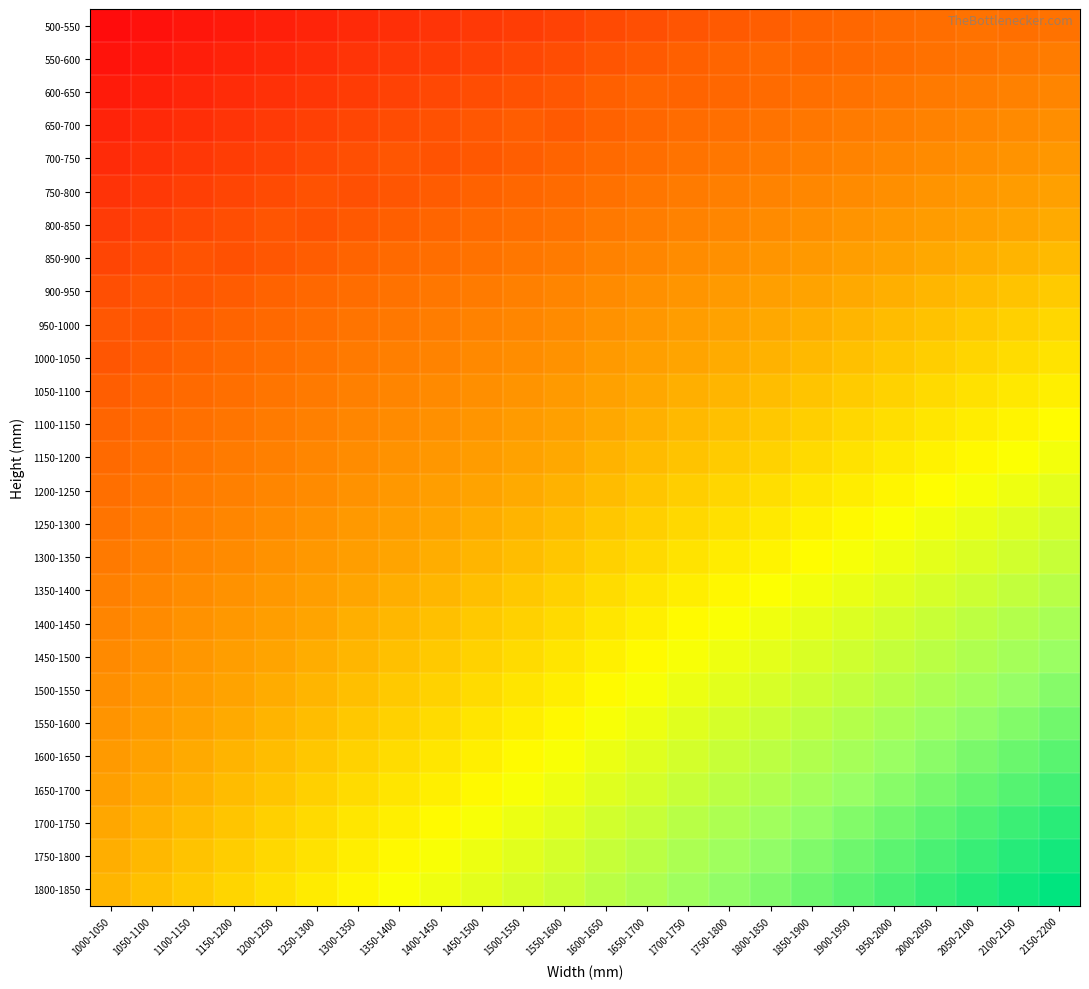

Reading left to right, list all the values displayed in this chart.

500-550: 1000-1050=11444	1050-1100=11754	1100-1150=12068	1150-1200=12378	1200-1250=12687	1250-1300=12998	1300-1350=13381	1350-1400=13691	1400-1450=14000	1450-1500=14315	1500-1550=14624	1550-1600=14934	1600-1650=15432	1650-1700=15747	1700-1750=16136	1750-1800=16446	1800-1850=16760	1850-1900=17070	1900-1950=17379	1950-2000=17690	2000-2050=18004	2050-2100=18314	2100-2150=18082	2150-2200=18381
550-600: 1000-1050=11944	1050-1100=12272	1100-1150=12599	1150-1200=12930	1200-1250=13257	1250-1300=13585	1300-1350=13981	1350-1400=14313	1400-1450=14640	1450-1500=14967	1500-1550=15299	1550-1600=15626	1600-1650=16141	1650-1700=16469	1700-1750=16880	1750-1800=17207	1800-1850=17534	1850-1900=17326	1900-1950=17636	1950-2000=17948	2000-2050=18258	2050-2100=18573	2100-2150=18883	2150-2200=19193
600-650: 1000-1050=12439	1050-1100=12788	1100-1150=13133	1150-1200=13477	1200-1250=13826	1250-1300=14171	1300-1350=14585	1350-1400=14930	1400-1450=15279	1450-1500=15623	1500-1550=15968	1550-1600=16317	1600-1650=16850	1650-1700=17195	1700-1750=17066	1750-1800=17395	1800-1850=17721	1850-1900=18046	1900-1950=18376	1950-2000=18702	2000-2050=19028	2050-2100=19353	2100-2150=19683	2150-2200=20009
650-700: 1000-1050=12939	1050-1100=13301	1100-1150=13667	1150-1200=14029	1200-1250=14391	1250-1300=14758	1300-1350=15189	1350-1400=15551	1400-1450=15913	1450-1500=16280	1500-1550=16641	1550-1600=16450	1600-1650=16983	1650-1700=17324	1700-1750=17744	1750-1800=18085	1800-1850=18430	1850-1900=18770	1900-1950=19111	1950-2000=19457	2000-2050=19798	2050-2100=20138	2100-2150=20479	2150-2200=20824
700-750: 1000-1050=13448	1050-1100=13828	1100-1150=14207	1150-1200=14591	1200-1250=14971	1250-1300=15350	1300-1350=15803	1350-1400=16183	1400-1450=16022	1450-1500=16378	1500-1550=16738	1550-1600=17093	1600-1650=17638	1650-1700=17998	1700-1750=18433	1750-1800=18789	1800-1850=19145	1850-1900=19505	1900-1950=19861	1950-2000=20218	2000-2050=20578	2050-2100=20934	2100-2150=21289	2150-2200=21645
750-800: 1000-1050=13948	1050-1100=14345	1100-1150=14742	1150-1200=15139	1200-1250=15540	1250-1300=15937	1300-1350=15863	1350-1400=16238	1400-1450=16609	1450-1500=16980	1500-1550=17351	1550-1600=17727	1600-1650=18286	1650-1700=18657	1700-1750=19112	1750-1800=19483	1800-1850=19854	1850-1900=20225	1900-1950=20600	1950-2000=20972	2000-2050=21343	2050-2100=21719	2100-2150=22090	2150-2200=22460
800-850: 1000-1050=14443	1050-1100=14862	1100-1150=15276	1150-1200=15690	1200-1250=16105	1250-1300=15965	1300-1350=16420	1350-1400=16807	1400-1450=17197	1450-1500=17583	1500-1550=17969	1550-1600=18355	1600-1650=18934	1650-1700=19320	1700-1750=19787	1750-1800=20177	1800-1850=20563	1850-1900=20949	1900-1950=21335	1950-2000=21727	2000-2050=22113	2050-2100=22499	2100-2150=22890	2150-2200=23276
850-900: 1000-1050=15131	1050-1100=15563	1100-1150=15998	1150-1200=15888	1200-1250=16289	1250-1300=16691	1300-1350=17166	1350-1400=17567	1400-1450=17969	1450-1500=18374	1500-1550=18776	1550-1600=19177	1600-1650=19767	1650-1700=20172	1700-1750=20654	1750-1800=21055	1800-1850=21460	1850-1900=21862	1900-1950=22263	1950-2000=22666	2000-2050=23071	2050-2100=23473	2100-2150=23874	2150-2200=24280
900-950: 1000-1050=15822	1050-1100=16271	1100-1150=16171	1150-1200=16592	1200-1250=17008	1250-1300=17425	1300-1350=17911	1350-1400=18331	1400-1450=18748	1450-1500=19164	1500-1550=19585	1550-1600=20002	1600-1650=20606	1650-1700=21023	1700-1750=21524	1750-1800=21940	1800-1850=22357	1850-1900=22778	1900-1950=23194	1950-2000=23612	2000-2050=24028	2050-2100=24449	2100-2150=24866	2150-2200=25282
950-1000: 1000-1050=16317	1050-1100=16236	1100-1150=16667	1150-1200=17099	1200-1250=17535	1250-1300=17967	1300-1350=18468	1350-1400=18899	1400-1450=19335	1450-1500=19767	1500-1550=20199	1550-1600=20635	1600-1650=21255	1650-1700=21687	1700-1750=22198	1750-1800=22634	1800-1850=23066	1850-1900=23498	1900-1950=23934	1950-2000=24366	2000-2050=24798	2050-2100=25230	2100-2150=25666	2150-2200=26098
1000-1050: 1000-1050=16267	1050-1100=16714	1100-1150=17165	1150-1200=17612	1200-1250=18058	1250-1300=18510	1300-1350=19026	1350-1400=19473	1400-1450=19920	1450-1500=20371	1500-1550=20818	1550-1600=21265	1600-1650=21904	1650-1700=22351	1700-1750=22878	1750-1800=23325	1800-1850=23776	1850-1900=24223	1900-1950=24670	1950-2000=25122	2000-2050=25569	2050-2100=26016	2100-2150=26463	2150-2200=26914
1050-1100: 1000-1050=16733	1050-1100=17195	1100-1150=17657	1150-1200=18123	1200-1250=18585	1250-1300=19048	1300-1350=19583	1350-1400=20045	1400-1450=20507	1450-1500=20970	1500-1550=21436	1550-1600=21898	1600-1650=22548	1650-1700=23015	1700-1750=23557	1750-1800=24019	1800-1850=24481	1850-1900=24947	1900-1950=25409	1950-2000=25873	2000-2050=26339	2050-2100=26801	2100-2150=27263	2150-2200=27725
1100-1150: 1000-1050=17172	1050-1100=17650	1100-1150=18127	1150-1200=18604	1200-1250=19085	1250-1300=19563	1300-1350=20109	1350-1400=20591	1400-1450=21068	1450-1500=21546	1500-1550=22023	1550-1600=22504	1600-1650=23170	1650-1700=23647	1700-1750=24208	1750-1800=24686	1800-1850=25163	1850-1900=25640	1900-1950=26122	1950-2000=26600	2000-2050=27077	2050-2100=27559	2100-2150=28036	2150-2200=28513
1150-1200: 1000-1050=17635	1050-1100=18132	1100-1150=18624	1150-1200=19116	1200-1250=19609	1250-1300=20106	1300-1350=20667	1350-1400=21160	1400-1450=21656	1450-1500=22149	1500-1550=22641	1550-1600=23134	1600-1650=23819	1650-1700=24311	1700-1750=24884	1750-1800=25380	1800-1850=25873	1850-1900=26365	1900-1950=26858	1950-2000=27355	2000-2050=27848	2050-2100=28340	2100-2150=28837	2150-2200=29329
1200-1250: 1000-1050=18101	1050-1100=18609	1100-1150=19121	1150-1200=19628	1200-1250=20136	1250-1300=20644	1300-1350=21225	1350-1400=21733	1400-1450=22240	1450-1500=22752	1500-1550=23260	1550-1600=23767	1600-1650=24463	1650-1700=24975	1700-1750=25563	1750-1800=26070	1800-1850=26582	1850-1900=27090	1900-1950=27598	1950-2000=28106	2000-2050=28618	2050-2100=29126	2100-2150=29633	2150-2200=30145
1250-1300: 1000-1050=18568	1050-1100=19090	1100-1150=19613	1150-1200=20140	1200-1250=20663	1250-1300=21186	1300-1350=21778	1350-1400=22305	1400-1450=22828	1450-1500=23351	1500-1550=23878	1550-1600=24401	1600-1650=25112	1650-1700=25635	1700-1750=26242	1750-1800=26764	1800-1850=27287	1850-1900=27814	1900-1950=28337	1950-2000=28861	2000-2050=29384	2050-2100=29911	2100-2150=30434	2150-2200=30956
1300-1350: 1000-1050=19029	1050-1100=19572	1100-1150=20110	1150-1200=20648	1200-1250=21190	1250-1300=21728	1300-1350=22335	1350-1400=22873	1400-1450=23415	1450-1500=23954	1500-1550=24492	1550-1600=25034	1600-1650=25760	1650-1700=26298	1700-1750=26916	1750-1800=27458	1800-1850=27996	1850-1900=28534	1900-1950=29076	1950-2000=29615	2000-2050=30153	2050-2100=30692	2100-2150=31234	2150-2200=31772
1350-1400: 1000-1050=19541	1050-1100=20094	1100-1150=20652	1150-1200=21205	1200-1250=21758	1250-1300=22316	1300-1350=22938	1350-1400=23491	1400-1450=24044	1450-1500=24602	1500-1550=25155	1550-1600=25708	1600-1650=26454	1650-1700=27007	1700-1750=27640	1750-1800=28193	1800-1850=28751	1850-1900=29304	1900-1950=29857	1950-2000=30416	2000-2050=30969	2050-2100=31522	2100-2150=32075	2150-2200=32633
1400-1450: 1000-1050=20035	1050-1100=20604	1100-1150=21172	1150-1200=21745	1200-1250=22313	1250-1300=22882	1300-1350=23524	1350-1400=24092	1400-1450=24660	1450-1500=25229	1500-1550=25801	1550-1600=26369	1600-1650=27126	1650-1700=27699	1700-1750=28347	1750-1800=28915	1800-1850=29484	1850-1900=30056	1900-1950=30625	1950-2000=31194	2000-2050=31767	2050-2100=32335	2100-2150=32903	2150-2200=33472
1450-1500: 1000-1050=20502	1050-1100=21085	1100-1150=21669	1150-1200=22252	1200-1250=22840	1250-1300=23424	1300-1350=24076	1350-1400=24664	1400-1450=25248	1450-1500=25831	1500-1550=26415	1550-1600=27003	1600-1650=27774	1650-1700=28358	1700-1750=29026	1750-1800=29609	1800-1850=30193	1850-1900=30776	1900-1950=31364	1950-2000=31949	2000-2050=32532	2050-2100=33120	2100-2150=33704	2150-2200=34287
1500-1550: 1000-1050=20963	1050-1100=21567	1100-1150=22165	1150-1200=22764	1200-1250=23363	1250-1300=23966	1300-1350=24634	1350-1400=25232	1400-1450=25835	1450-1500=26434	1500-1550=27033	1550-1600=27632	1600-1650=28423	1650-1700=29022	1700-1750=29700	1750-1800=30303	1800-1850=30902	1850-1900=31501	1900-1950=32099	1950-2000=32703	2000-2050=33302	2050-2100=33901	2100-2150=34504	2150-2200=35103
1550-1600: 1000-1050=21430	1050-1100=22044	1100-1150=22662	1150-1200=23276	1200-1250=23890	1250-1300=24504	1300-1350=25192	1350-1400=25805	1400-1450=26419	1450-1500=27037	1500-1550=27651	1550-1600=28265	1600-1650=29067	1650-1700=29686	1700-1750=30379	1750-1800=30993	1800-1850=31611	1850-1900=32225	1900-1950=32839	1950-2000=33454	2000-2050=34072	2050-2100=34686	2100-2150=35300	2150-2200=35918
1600-1650: 1000-1050=21980	1050-1100=22609	1100-1150=23238	1150-1200=23871	1200-1250=24500	1250-1300=25129	1300-1350=25828	1350-1400=26461	1400-1450=27090	1450-1500=27719	1500-1550=28353	1550-1600=28982	1600-1650=29799	1650-1700=30428	1700-1750=31142	1750-1800=31771	1800-1850=32399	1850-1900=33033	1900-1950=33662	1950-2000=34292	2000-2050=34921	2050-2100=35555	2100-2150=36184	2150-2200=36813
1650-1700: 1000-1050=22442	1050-1100=23090	1100-1150=23734	1150-1200=24379	1200-1250=25027	1250-1300=25672	1300-1350=26385	1350-1400=27029	1400-1450=27678	1450-1500=28322	1500-1550=28967	1550-1600=29615	1600-1650=30447	1650-1700=31092	1700-1750=31816	1750-1800=32464	1800-1850=33109	1850-1900=33753	1900-1950=34402	1950-2000=35047	2000-2050=35691	2050-2100=36335	2100-2150=36984	2150-2200=37628
1700-1750: 1000-1050=23028	1050-1100=23687	1100-1150=24351	1150-1200=25011	1200-1250=25670	1250-1300=26334	1300-1350=27063	1350-1400=27722	1400-1450=28381	1450-1500=29045	1500-1550=29705	1550-1600=30364	1600-1650=31216	1650-1700=31876	1700-1750=32615	1750-1800=33274	1800-1850=33938	1850-1900=34597	1900-1950=35257	1950-2000=35922	2000-2050=36581	2050-2100=37241	2100-2150=37900	2150-2200=38564
1750-1800: 1000-1050=23494	1050-1100=24169	1100-1150=24843	1150-1200=25522	1200-1250=26197	1250-1300=26872	1300-1350=27620	1350-1400=28294	1400-1450=28969	1450-1500=29644	1500-1550=30323	1550-1600=30997	1600-1650=31860	1650-1700=32539	1700-1750=33293	1750-1800=33968	1800-1850=34643	1850-1900=35322	1900-1950=35996	1950-2000=36672	2000-2050=37351	2050-2100=38026	2100-2150=38700	2150-2200=39375
1800-1850: 1000-1050=23960	1050-1100=24650	1100-1150=25340	1150-1200=26030	1200-1250=26724	1250-1300=27414	1300-1350=28173	1350-1400=28867	1400-1450=29556	1450-1500=30247	1500-1550=30936	1550-1600=31630	1600-1650=32508	1650-1700=33198	1700-1750=33972	1750-1800=34662	1800-1850=35352	1850-1900=36042	1900-1950=36736	1950-2000=37427	2000-2050=38116	2050-2100=38810	2100-2150=39500	2150-2200=40190